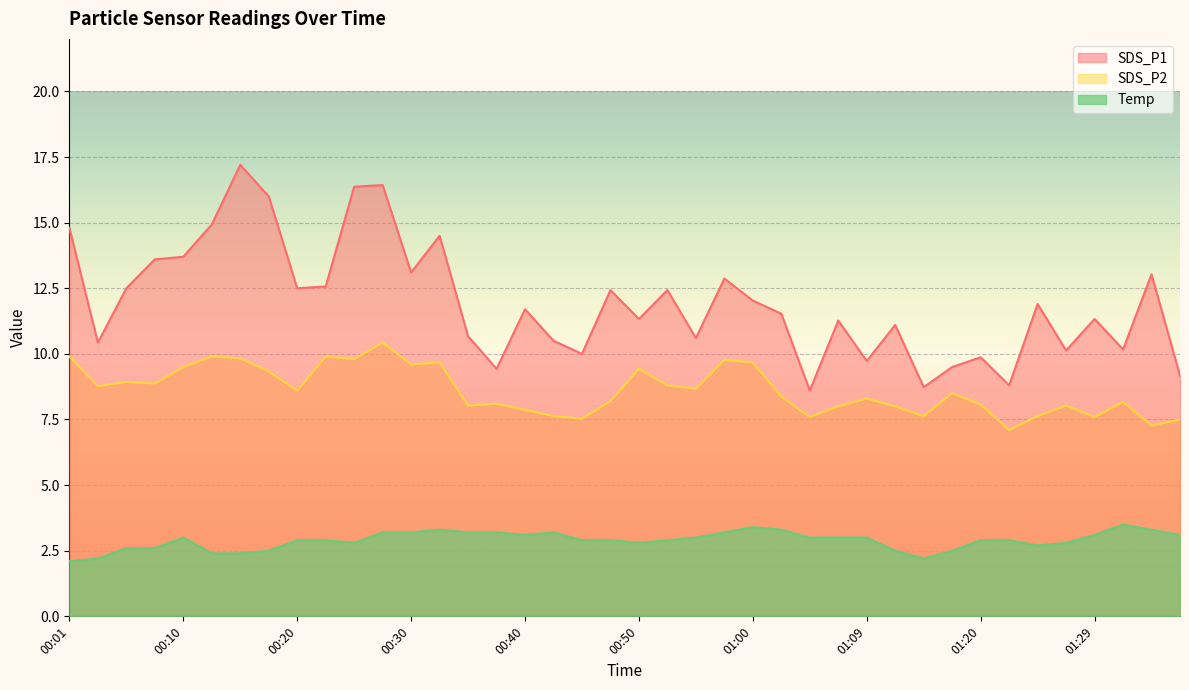

What is the label of the 39th point from the right?

00:03